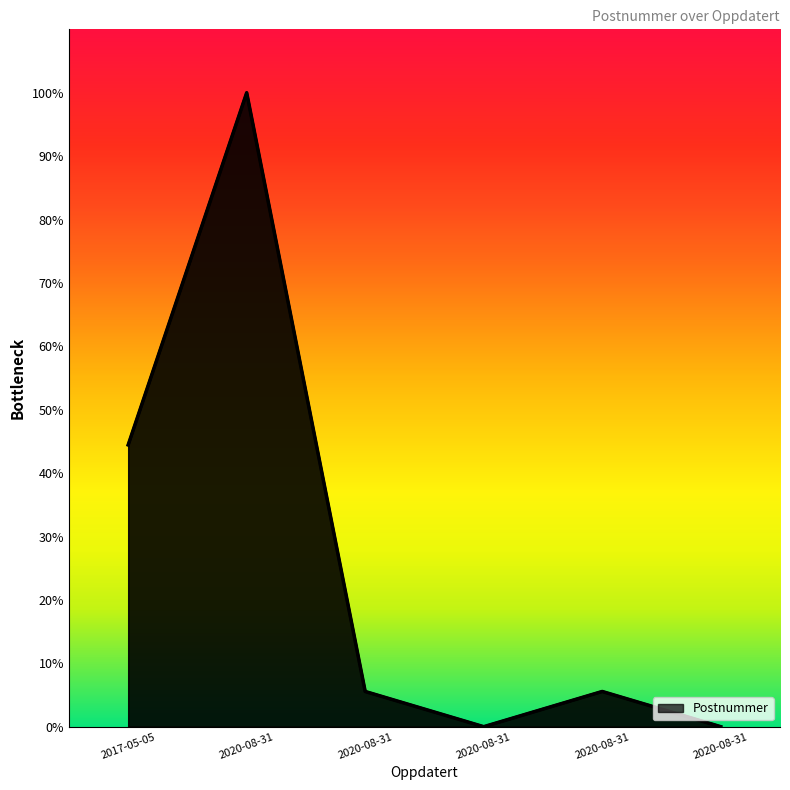

Rank the categories by value from lowest to highest.

2020-08-31, 2020-08-31, 2020-08-31, 2020-08-31, 2017-05-05, 2020-08-31